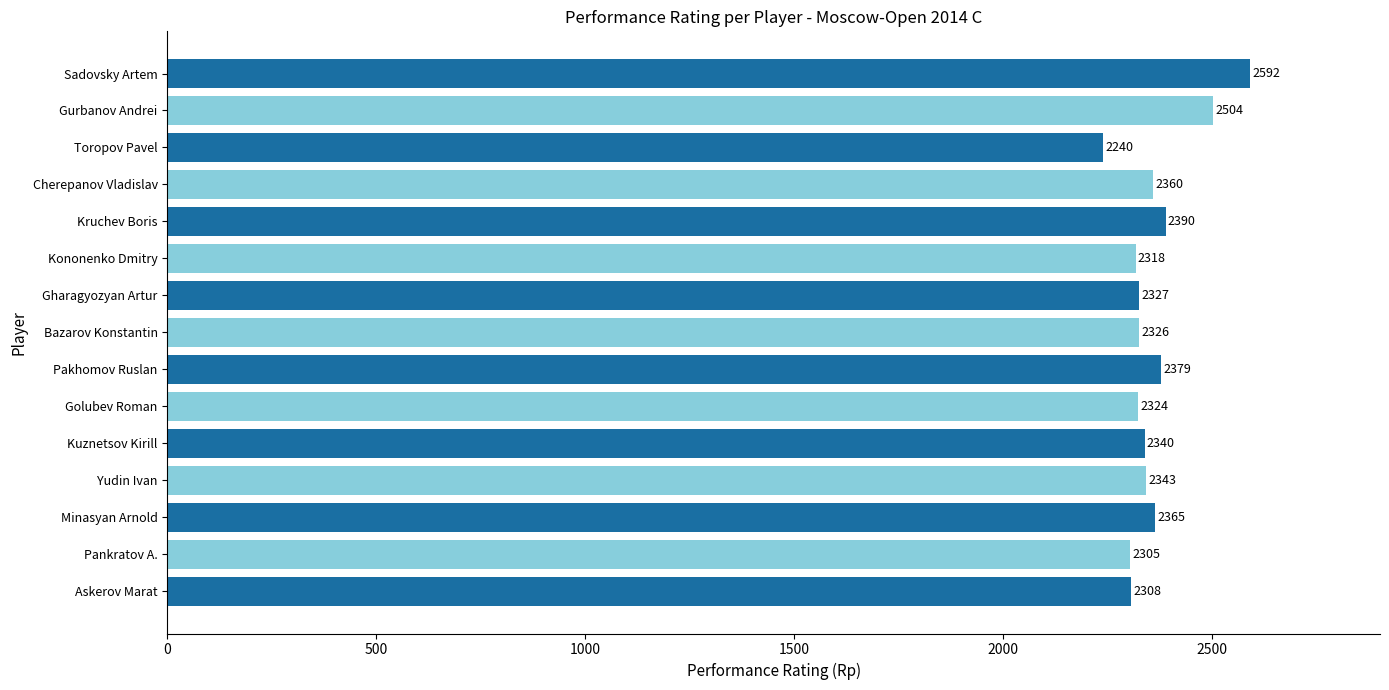

What value does the data have at Askerov Marat, to the nearest 50?

2300